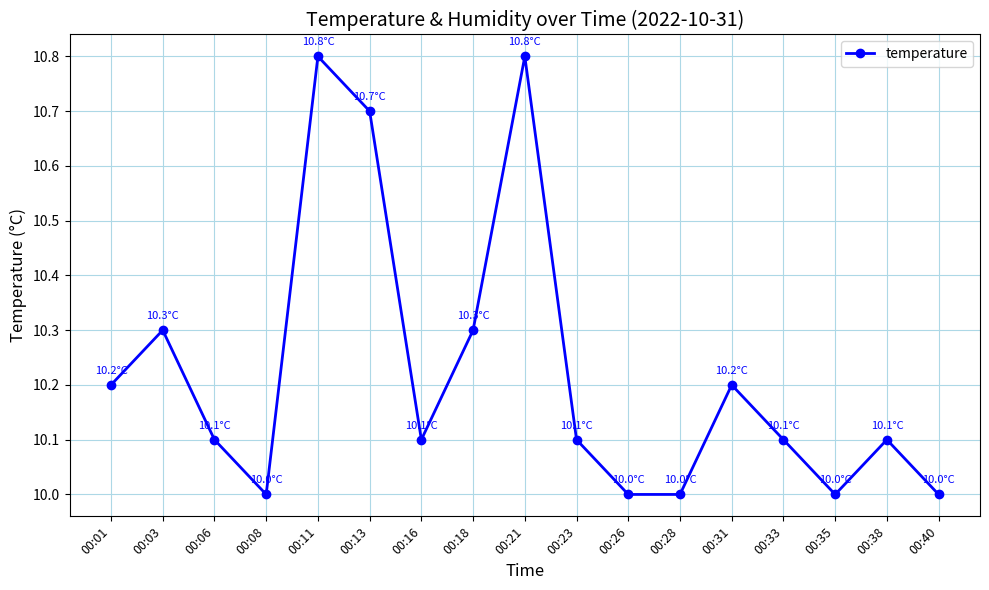

What is the smallest value displayed?

10.0